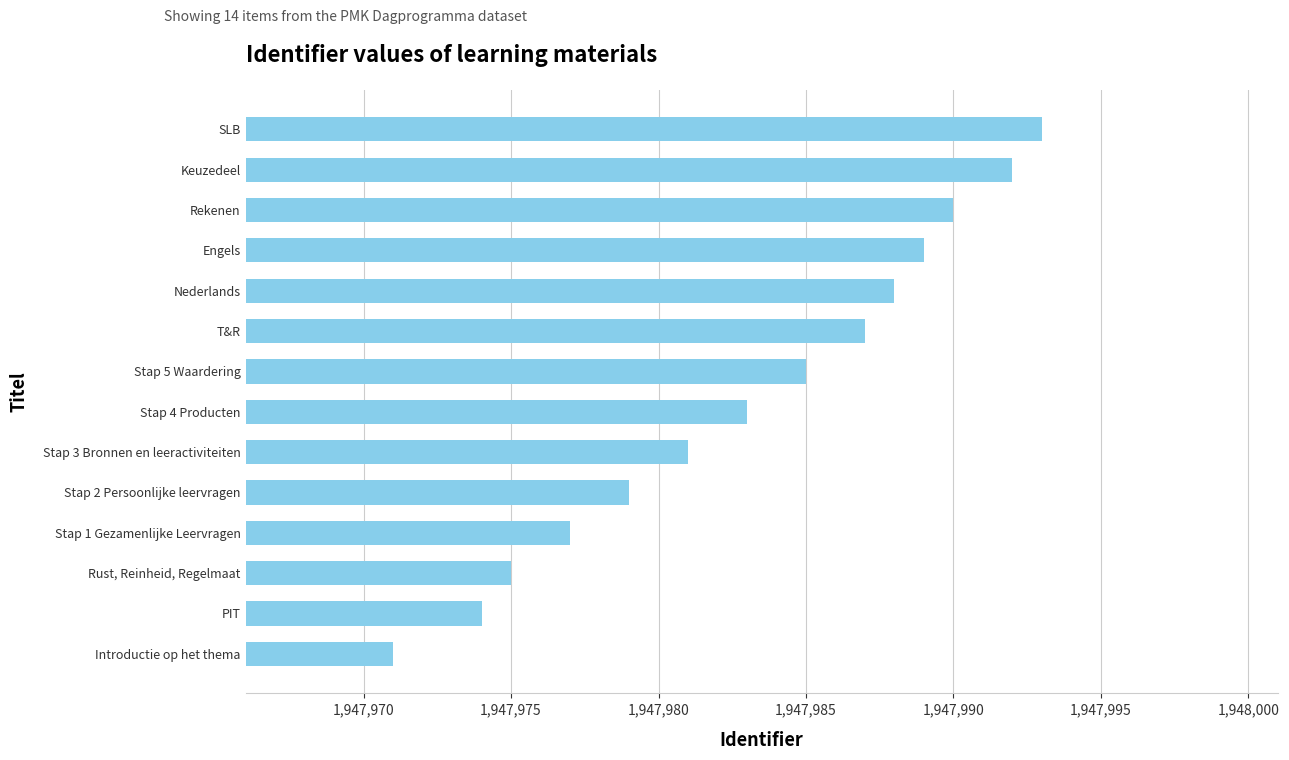

The value at Engels is 1122533. True or false?

False